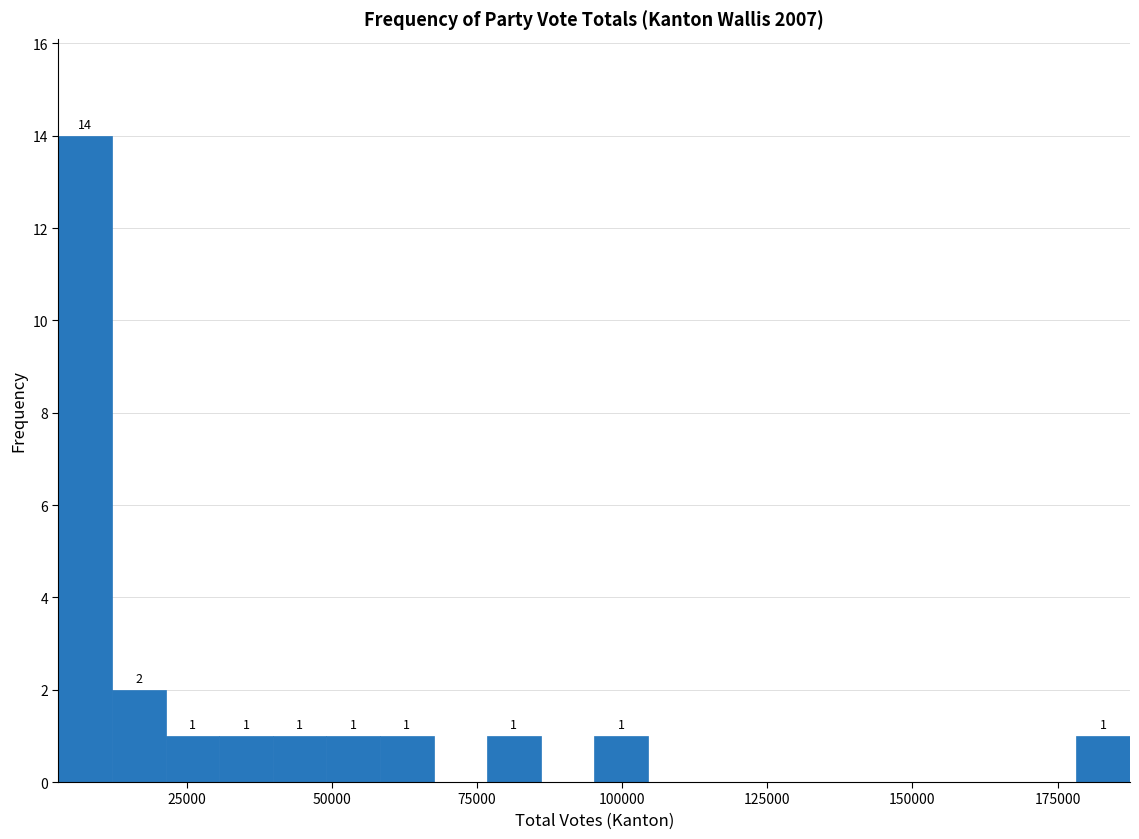

Around what value on the x-axis is the tallest bar? Give the approximate position of its centre, as read against the axis.

10000